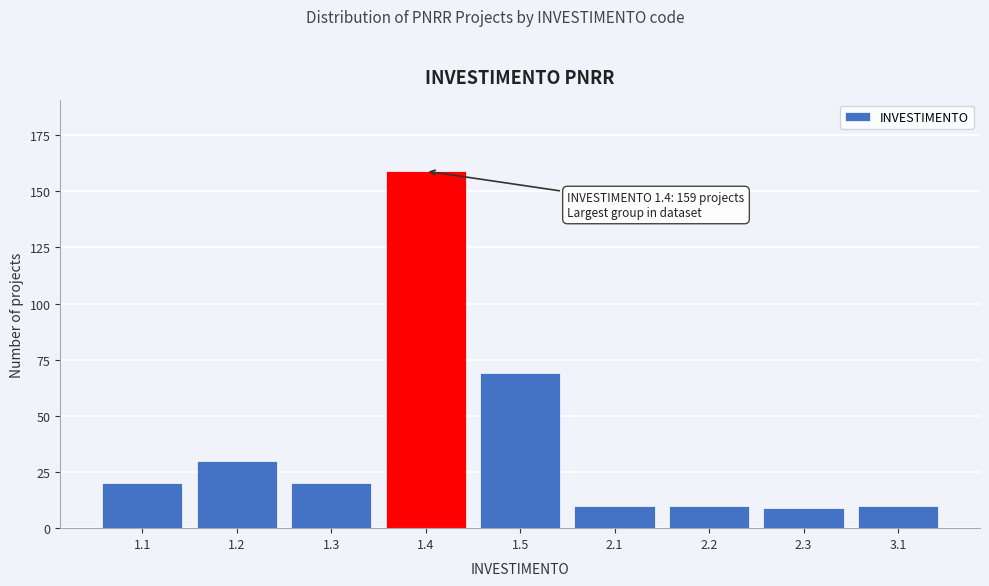

Reading right to left, list all the values displayed in this chart.

3.1=10	2.3=9	2.2=10	2.1=10	1.5=69	1.4=159	1.3=20	1.2=30	1.1=20